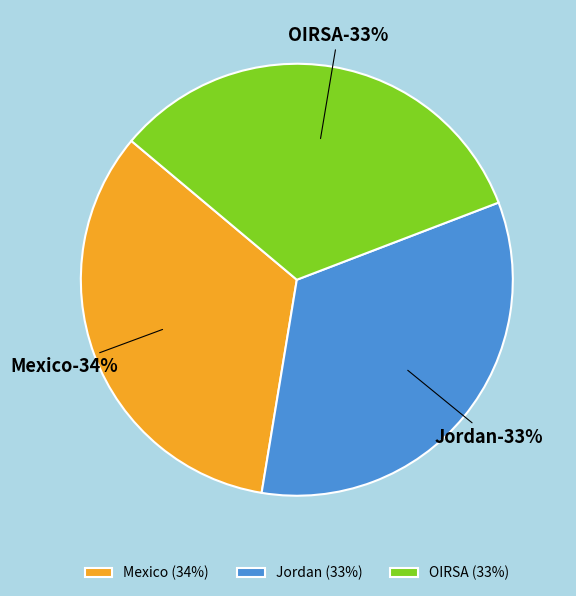

What is the total percentage of Jordan and OIRSA?

66.5%